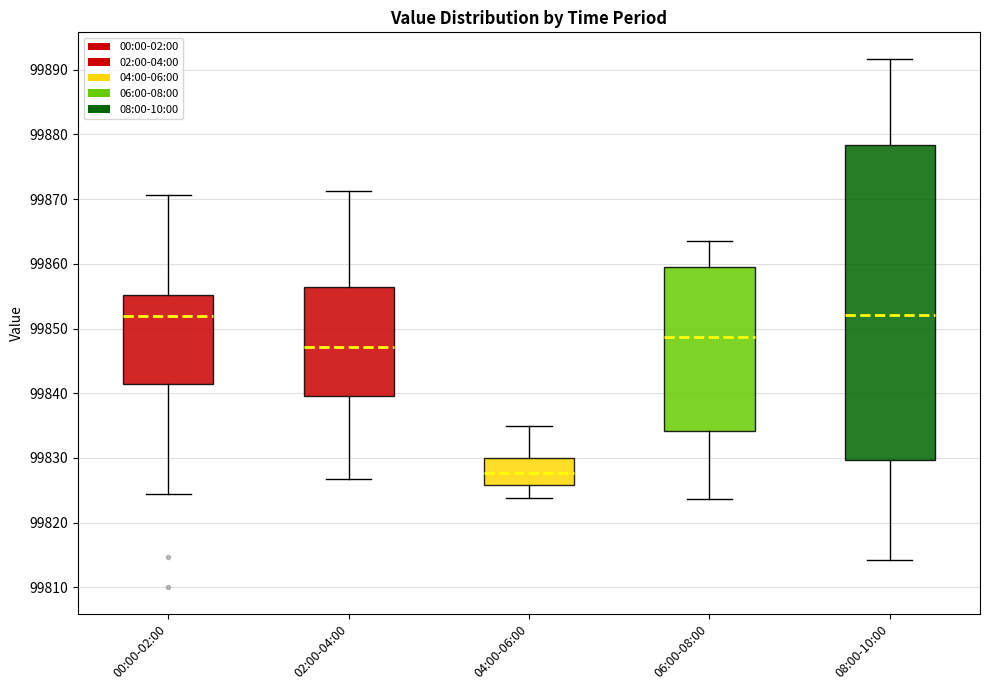

Where does the median line of the box for 02:00-04:00 sit on the y-axis? The values are not printed on the chart, so give them approximately, as read against the axis.

99847